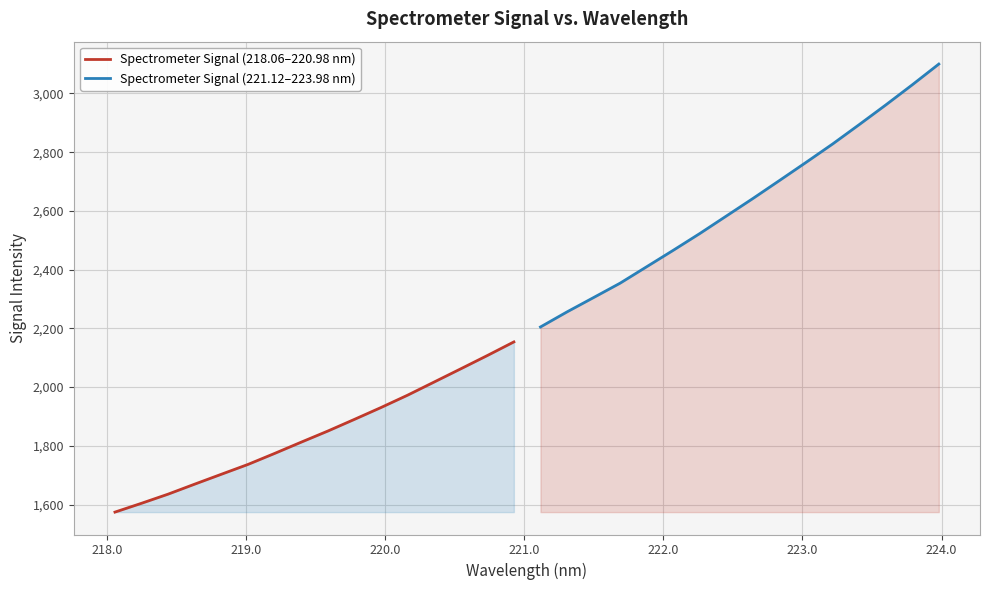

True or false: Spectrometer Signal (221.12–223.98 nm) and Spectrometer Signal (218.06–220.98 nm) cross at least once.

False